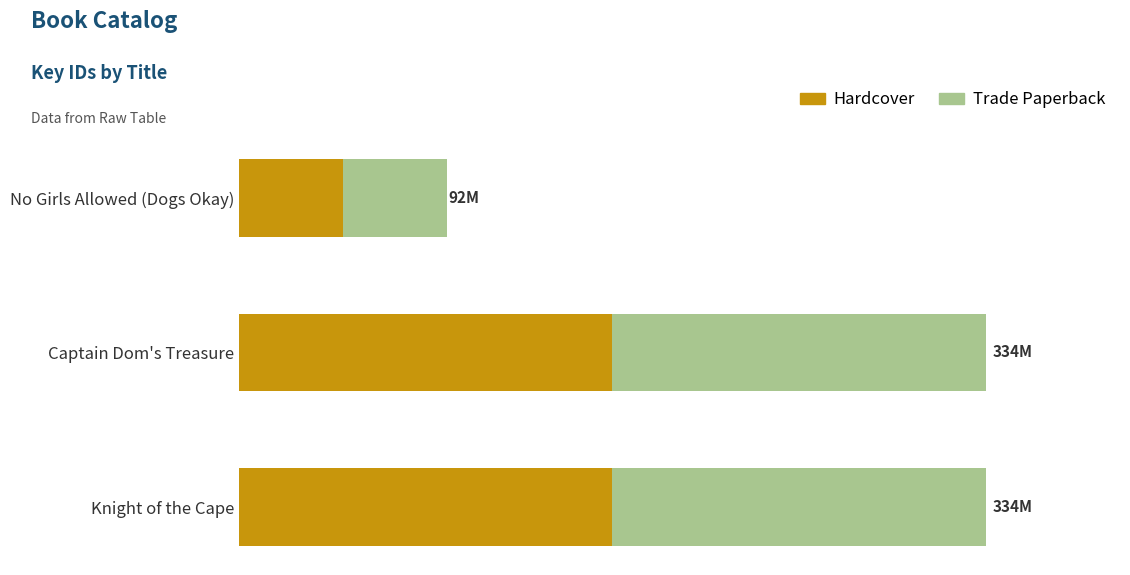

What are all the series names shown in the legend?

Hardcover, Trade Paperback